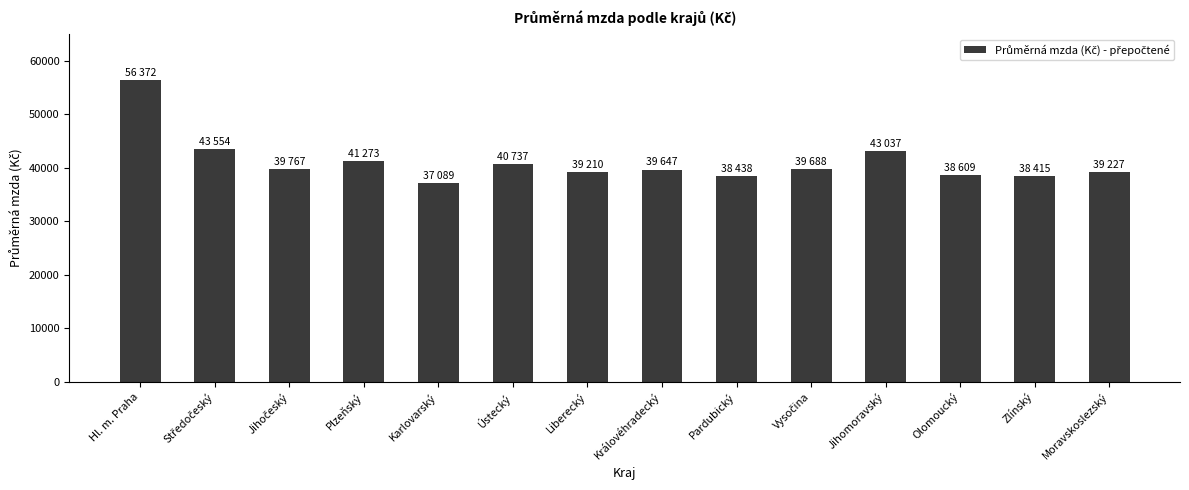

The chart shows a value of 39226.9 at Moravskoslezský. True or false?

True